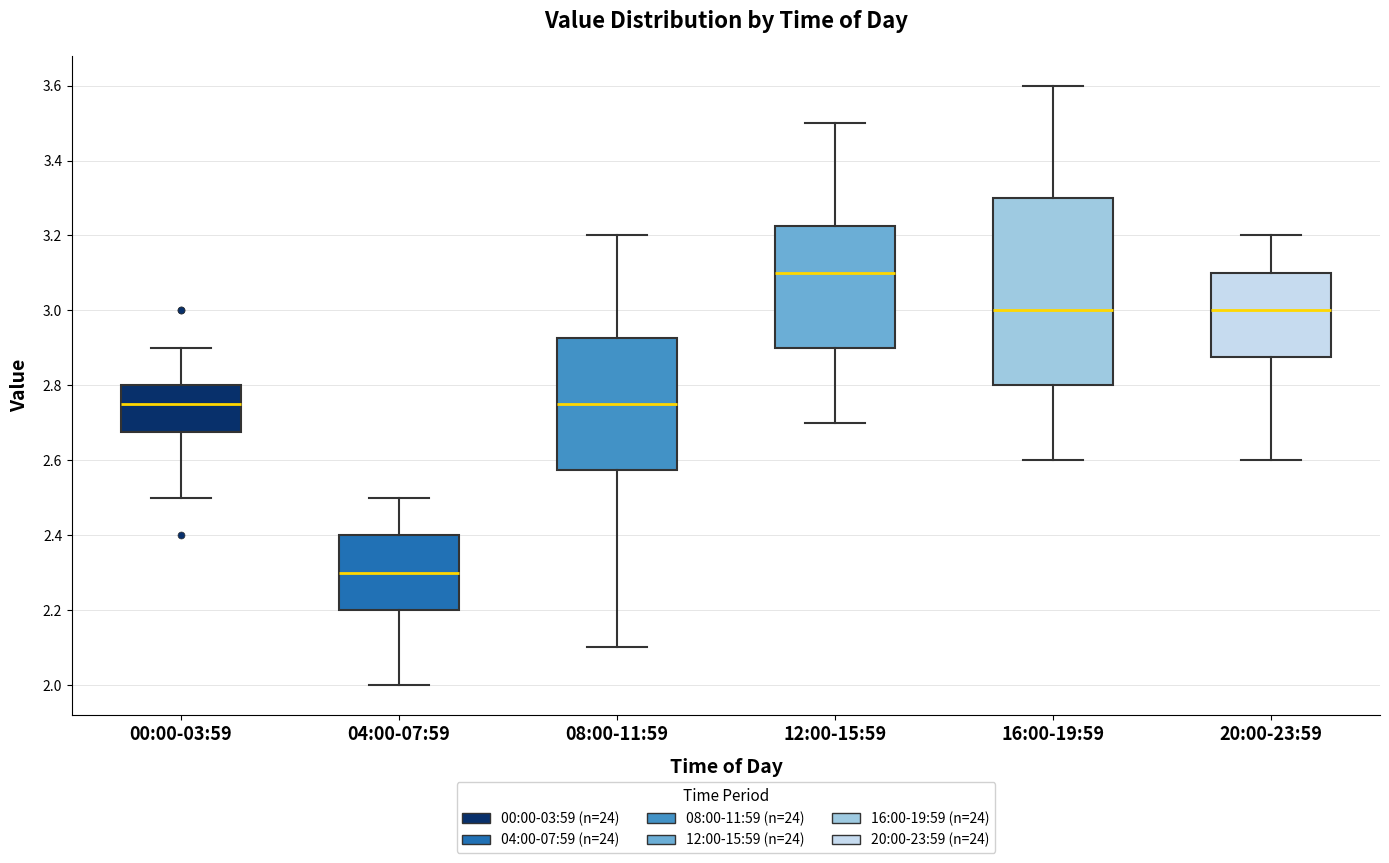

Reading left to right, read every box against the y-axis: the position of its median line, the range the box covers, and the ends of its whiskers. The values are not printed on the chart, so give them approximately, as read against the axis.

00:00-03:59: median 2.76, box 2.68 to 2.80, whiskers 2.50 to 2.90
04:00-07:59: median 2.30, box 2.20 to 2.40, whiskers 2.00 to 2.50
08:00-11:59: median 2.76, box 2.58 to 2.92, whiskers 2.10 to 3.20
12:00-15:59: median 3.10, box 2.90 to 3.22, whiskers 2.70 to 3.50
16:00-19:59: median 3.00, box 2.80 to 3.30, whiskers 2.60 to 3.60
20:00-23:59: median 3.00, box 2.88 to 3.10, whiskers 2.60 to 3.20